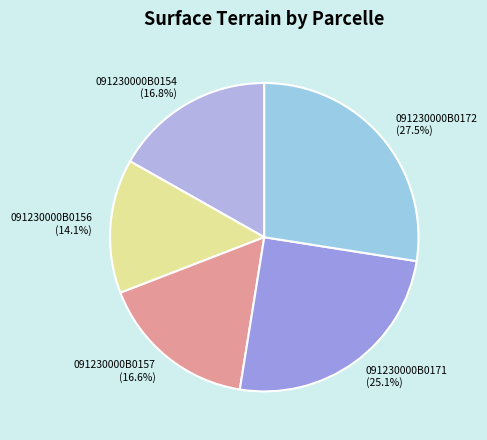

How many segments does this pie chart have?

5